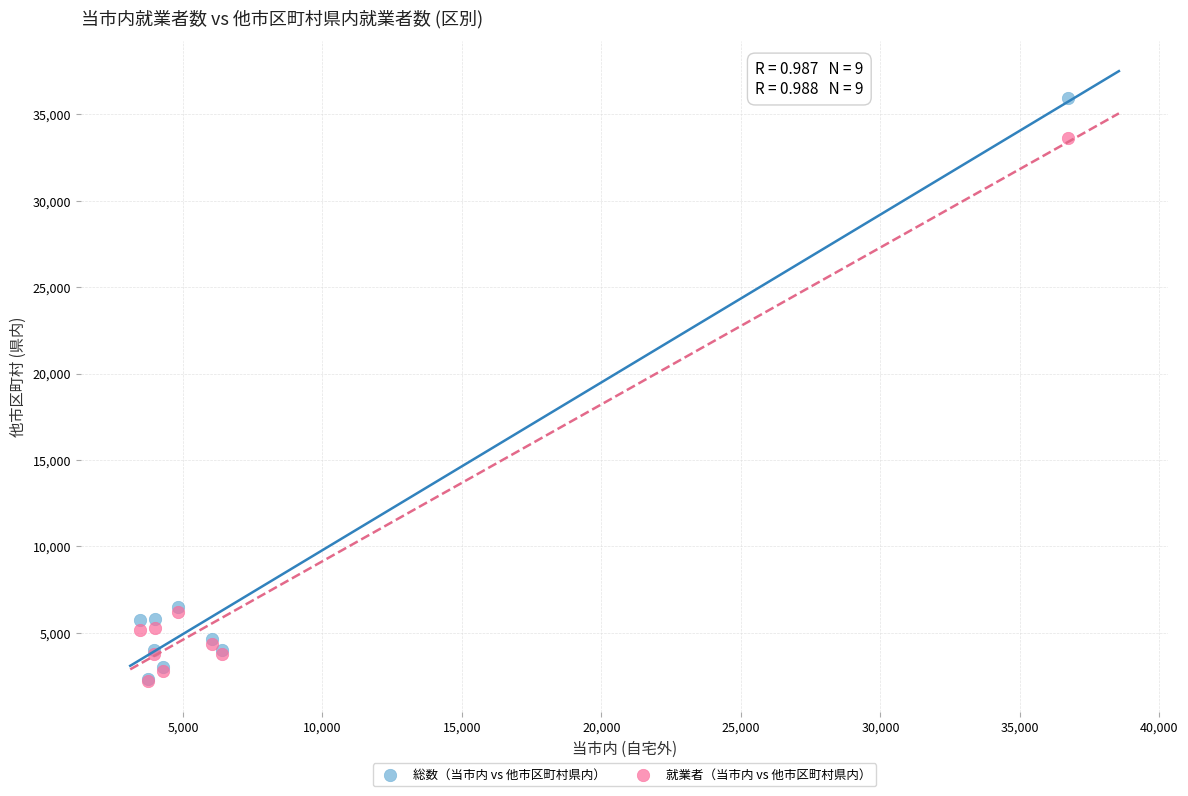

Which series reaches the maximum Y coordinate?

総数（当市内 vs 他市区町村県内）